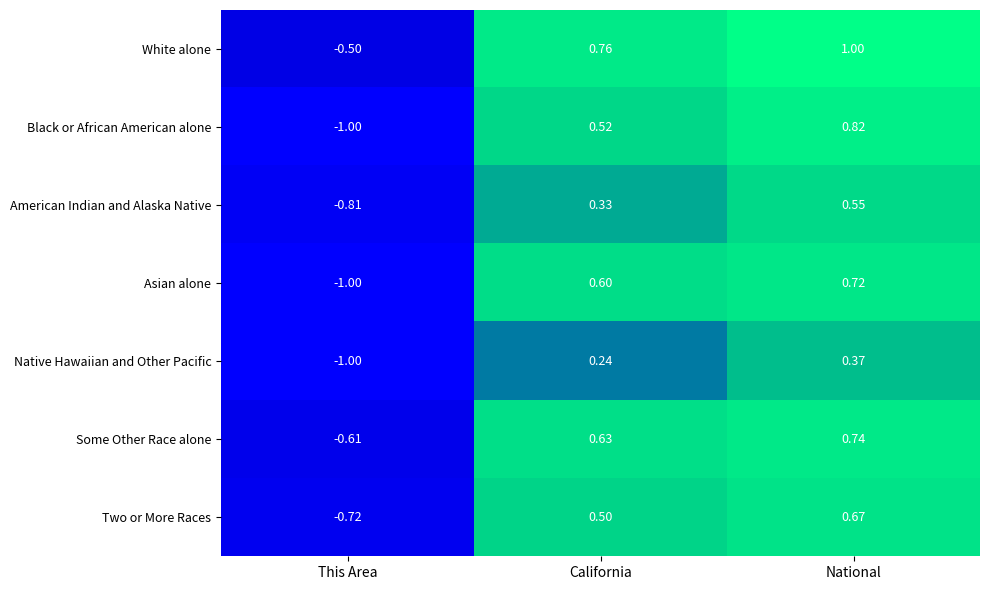

List the series in order of their peak value, highest first.

White alone, Black or African American alone, Some Other Race alone, Asian alone, Two or More Races, American Indian and Alaska Native, Native Hawaiian and Other Pacific